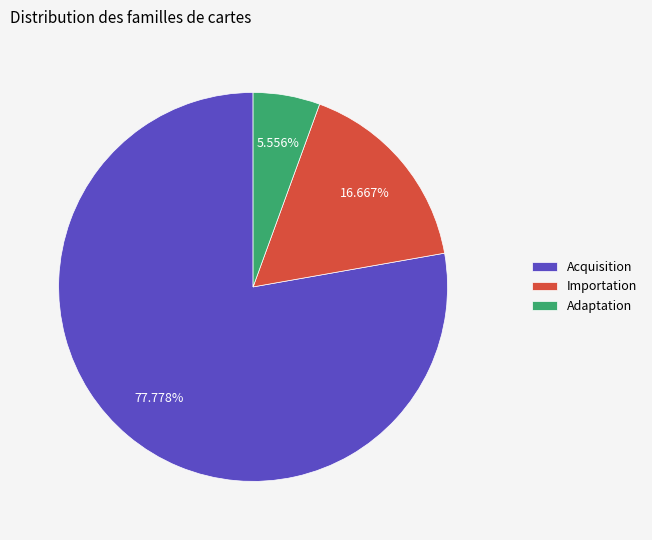

Is there any slice that represents more than half of the pie?

Yes